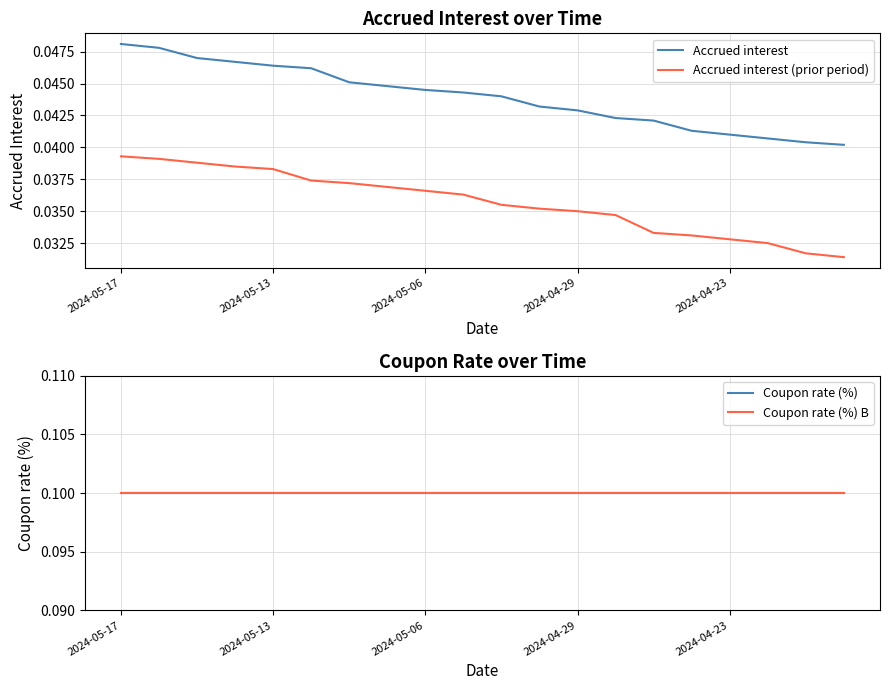

At how many categories does at least one series exceed 0?

20